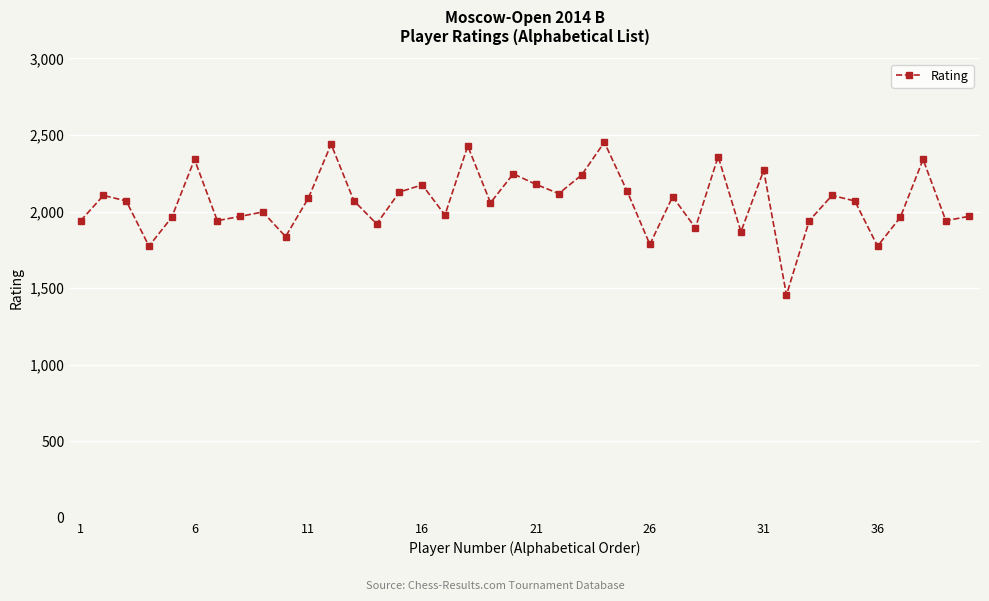

True or false: the data has more than 0 interior local peaks.

True